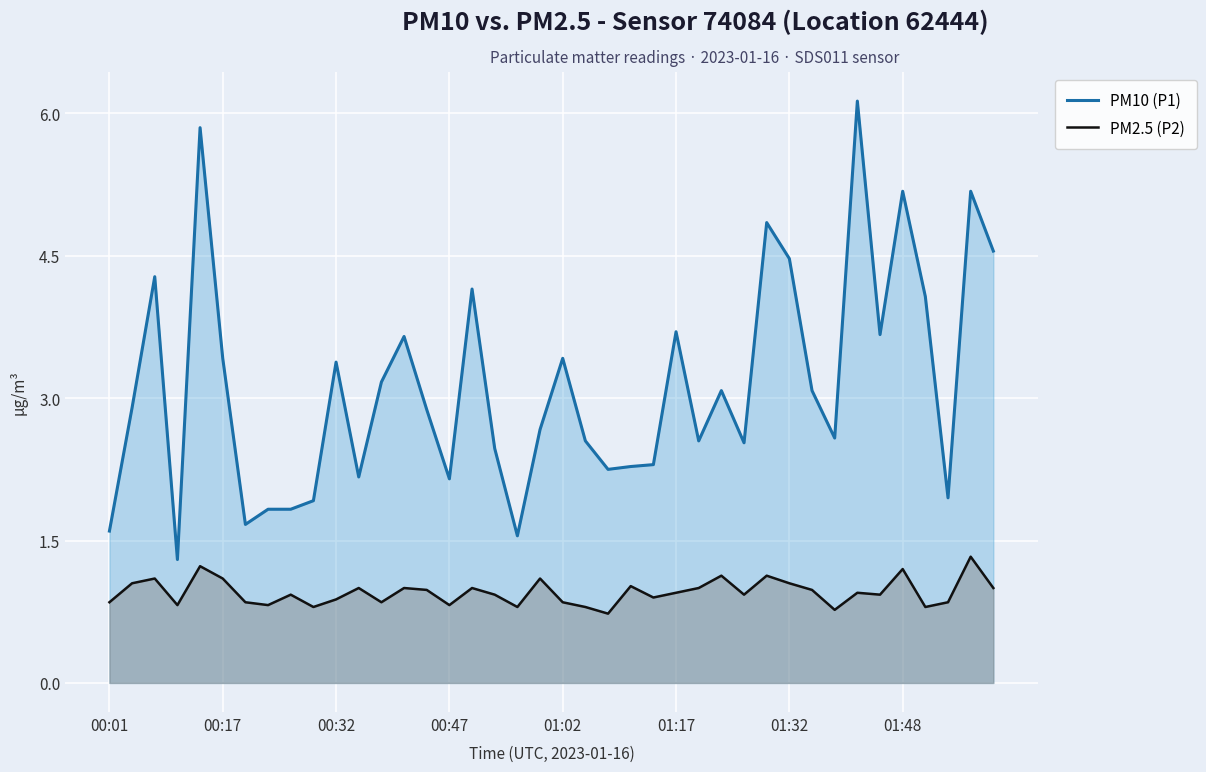

Which series has the largest range (max minus min)?

PM10 (P1)